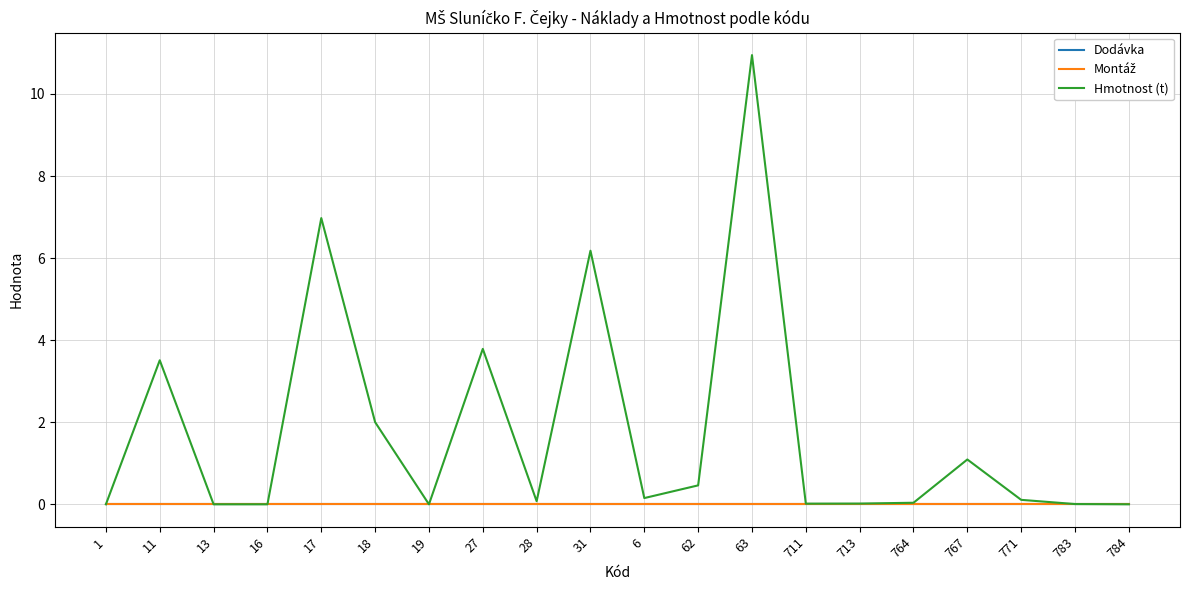

Does the chart have visible grid lines?

Yes